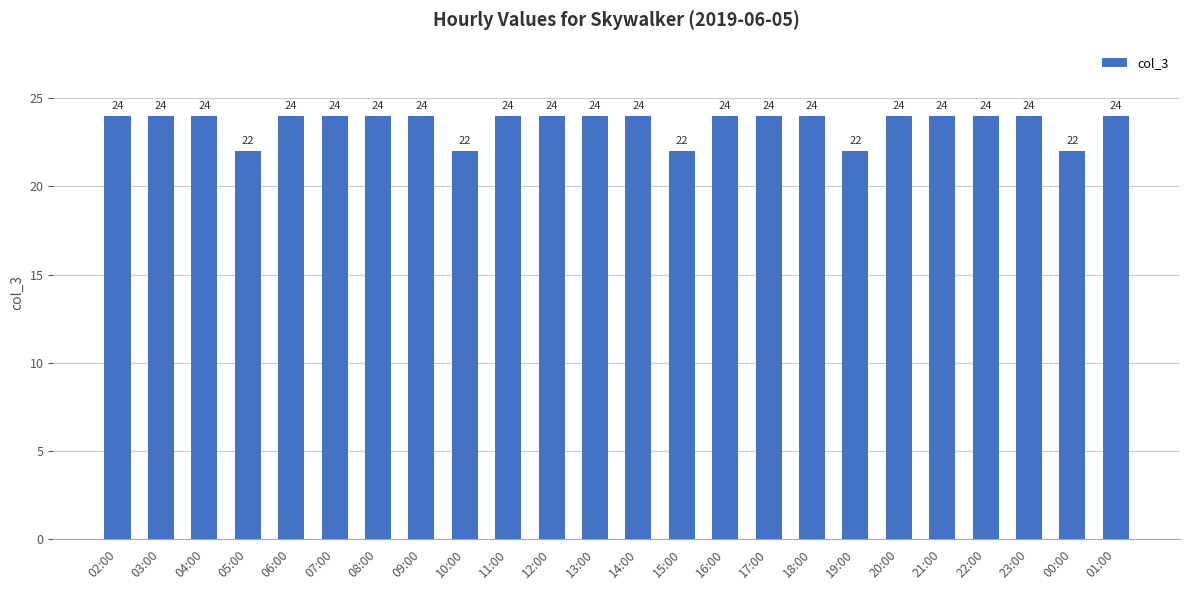

Which has a higher value, 13:00 or 00:00?

13:00